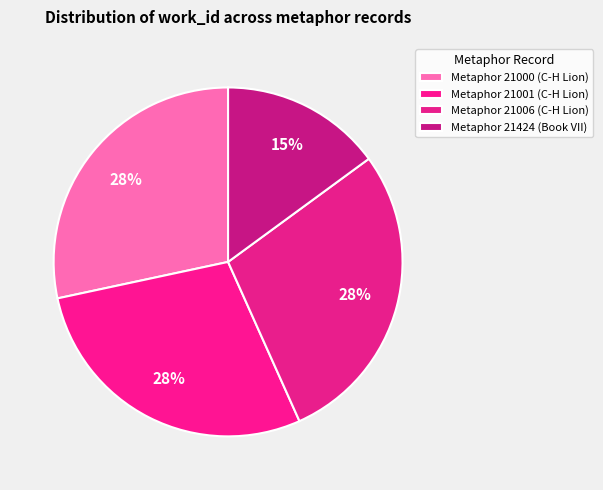

What is the largest slice in the pie chart?

Metaphor 21000 (C-H Lion)